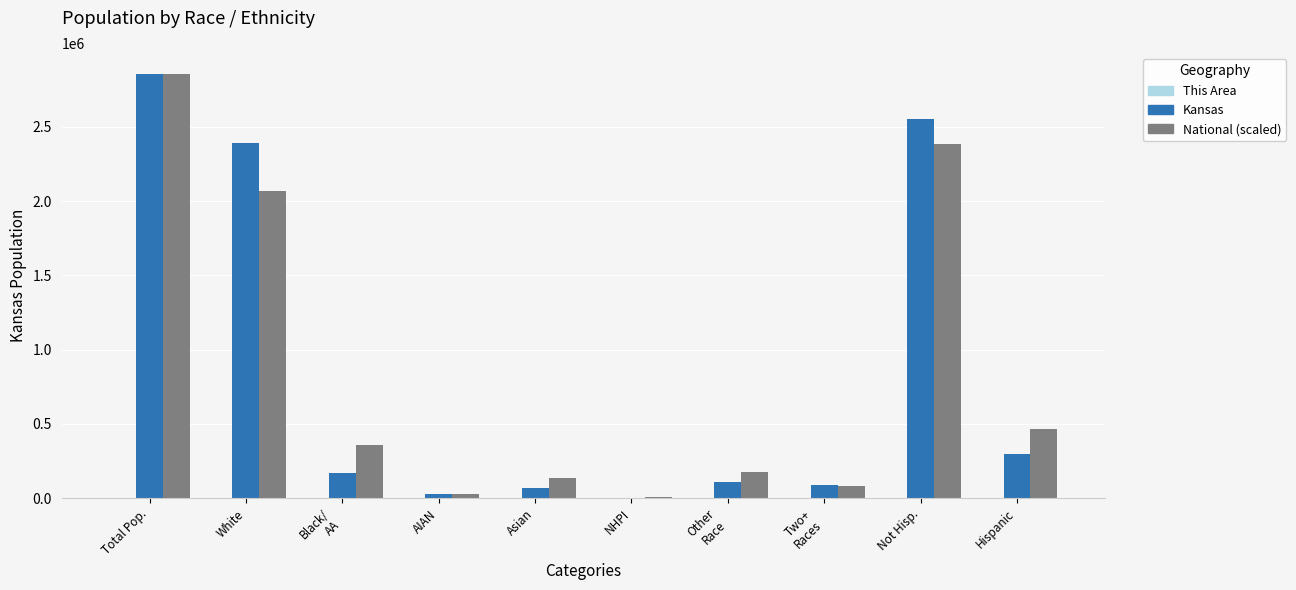

At which category is the sum across all series the highest?

Total Pop.